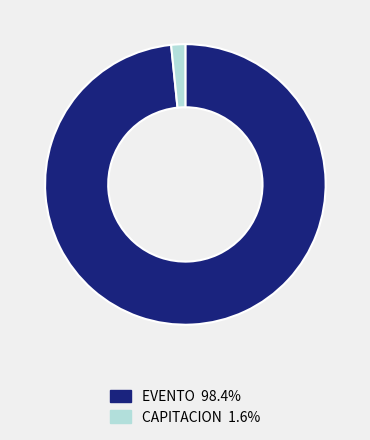

Combined, do CAPITACION 1.6% and EVENTO 98.4% account for over 50%?

Yes